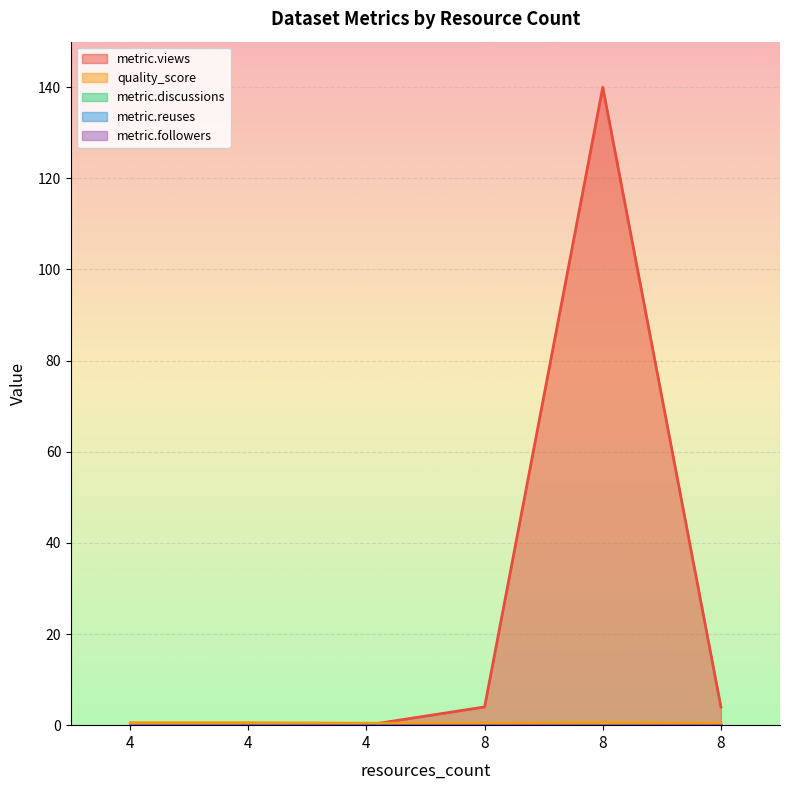

True or false: metric.reuses and metric.discussions intersect in this chart.

False